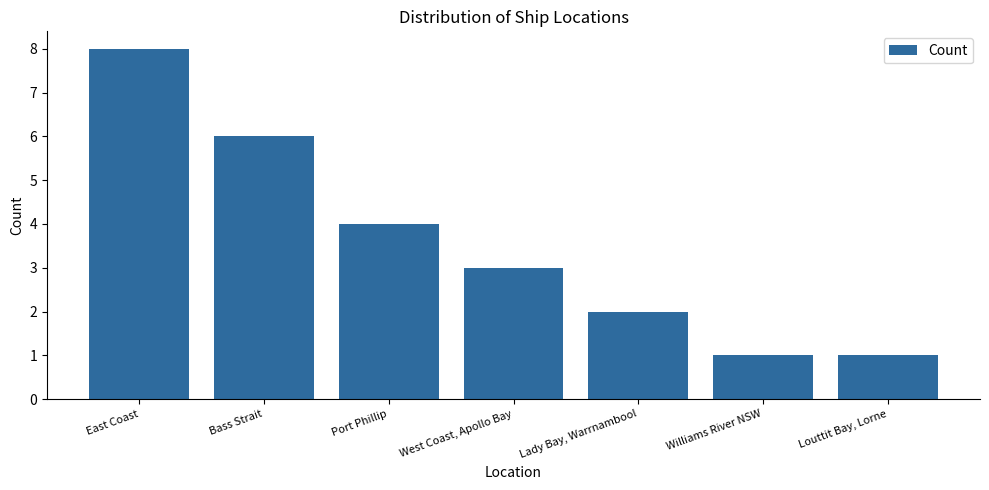

What is the label of the 6th bar from the right?

Bass Strait